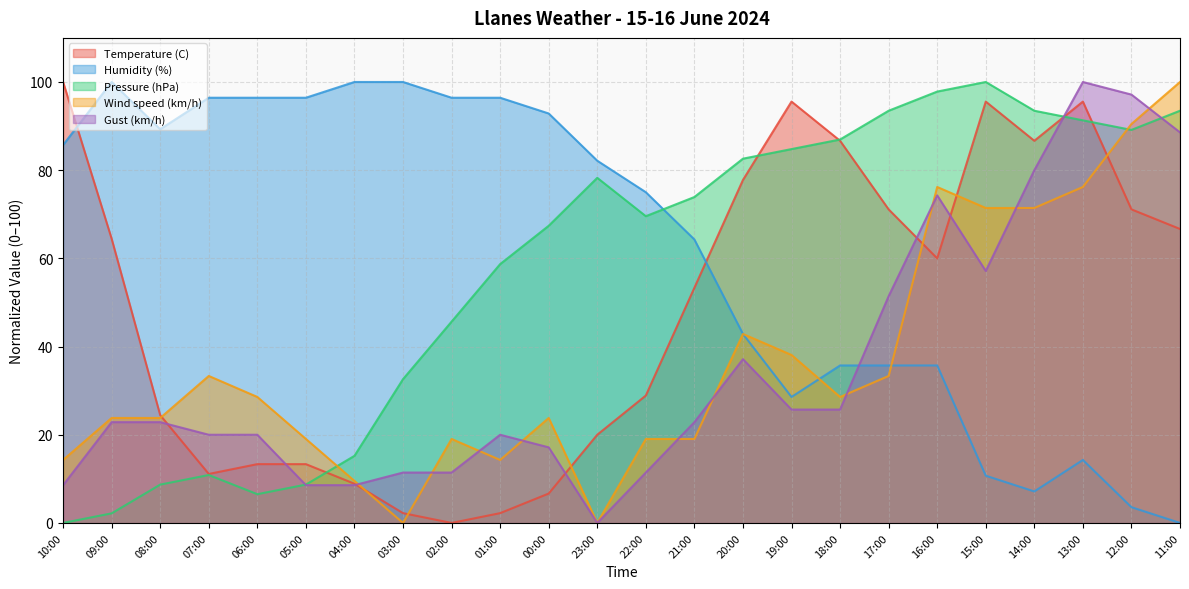

Which category has the lowest value across all series?

02:00